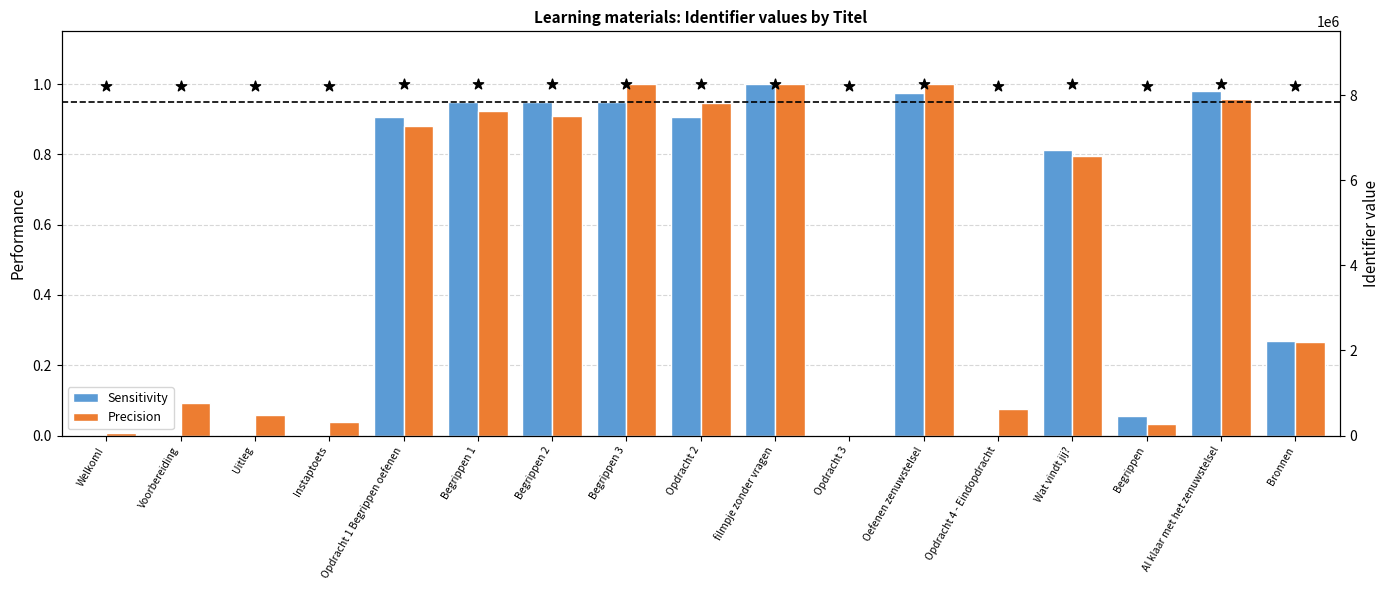

Which series contains the lowest Y value?

Sensitivity